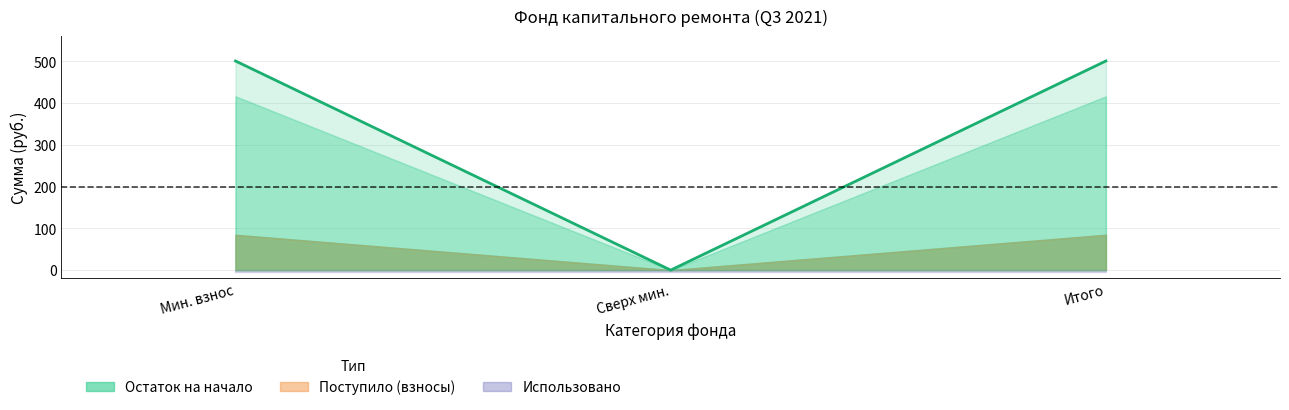

Rank the categories by value from lowest to highest.

Сверх мин., Мин. взнос, Итого